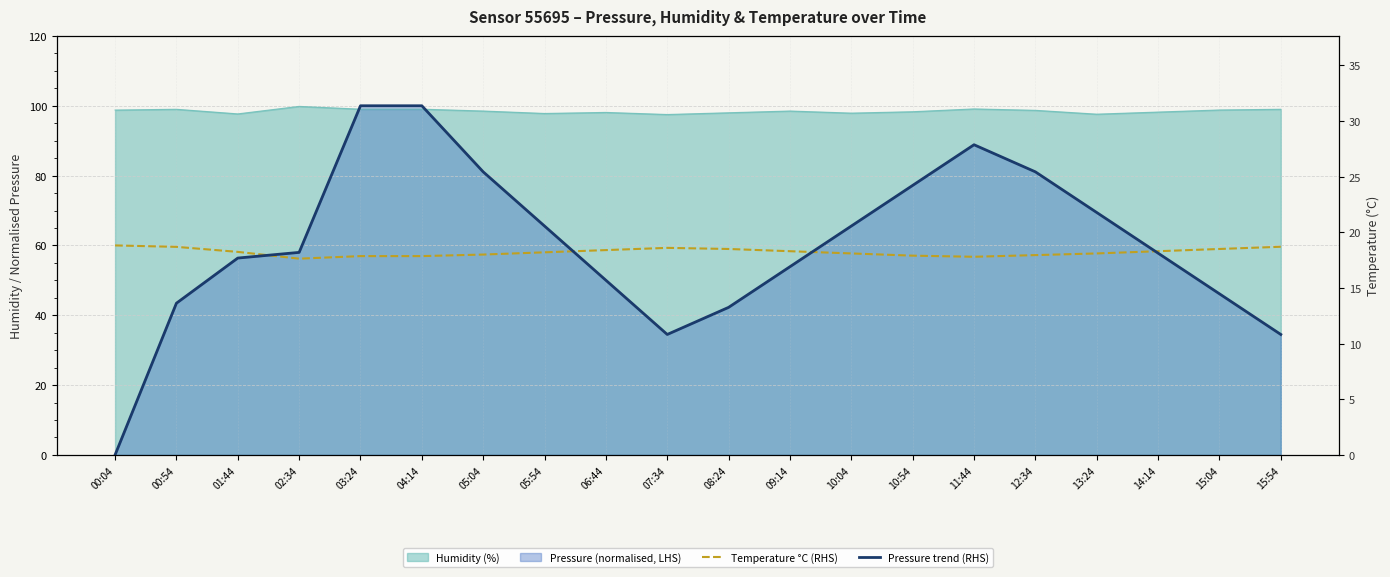

What is the average value of the Temperature °C (RHS) series?

18.2